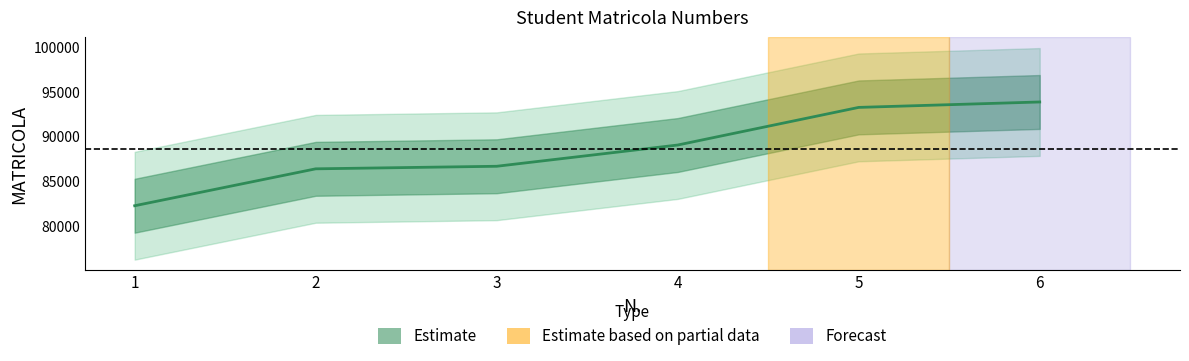

Rank the categories by value from highest to lowest.

6, 5, 4, 3, 2, 1